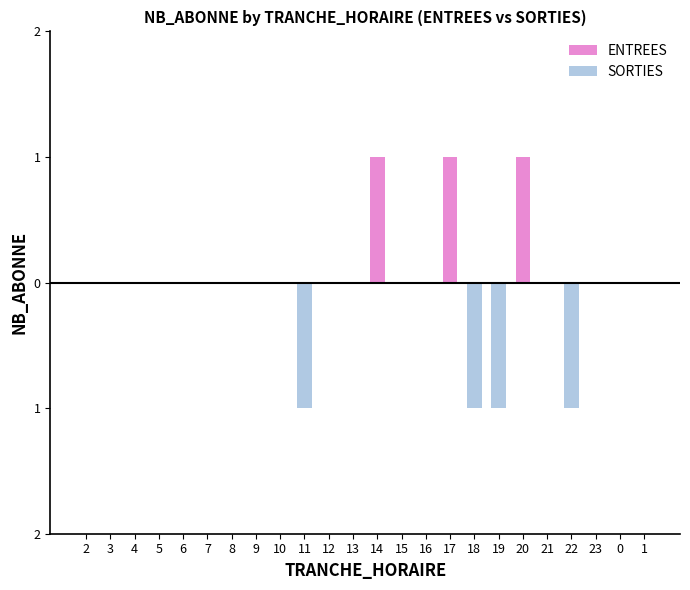

What is the difference between the second highest and minimum values in the SORTIES series?

1